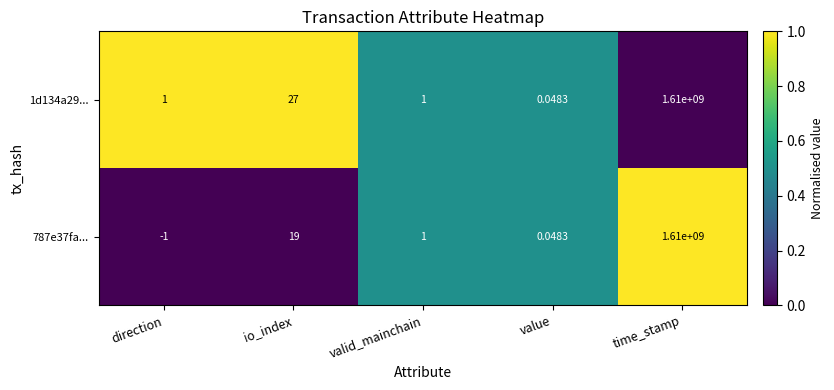

What is the total value across all series at value?

0.1